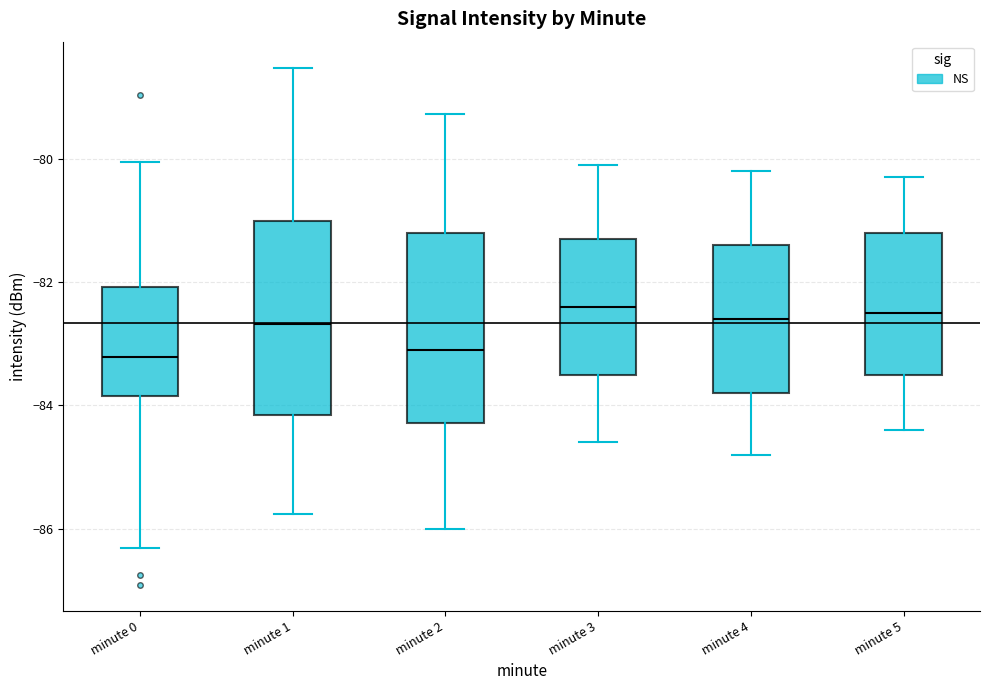

Where is the lower edge of the box for minute 4 on the y-axis? The values are not printed on the chart, so give them approximately, as read against the axis.

-83.8